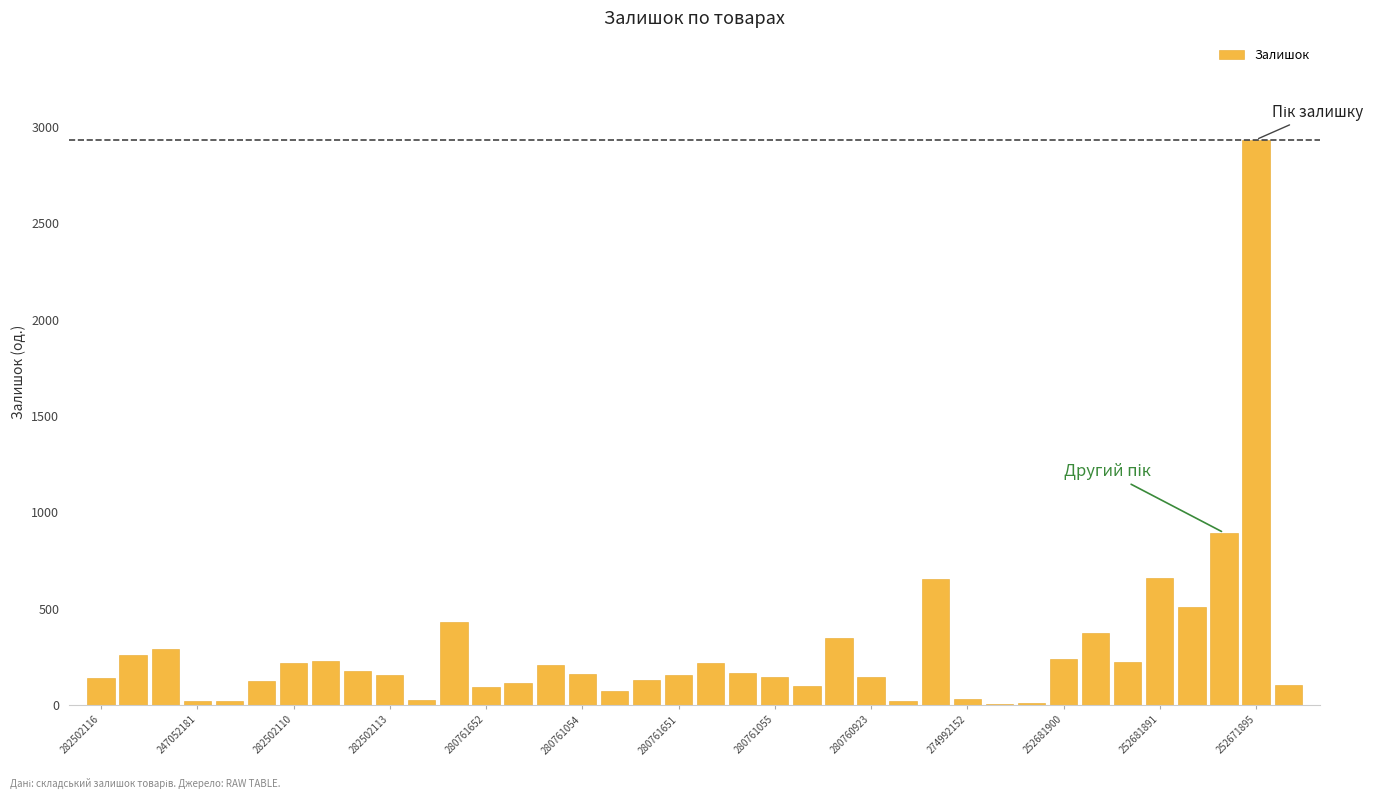

What is the maximum value shown in the chart?

2933